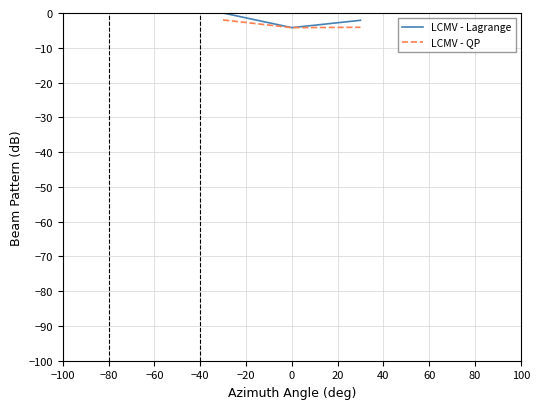

What is the lowest value of the LCMV - QP series?

-4.2